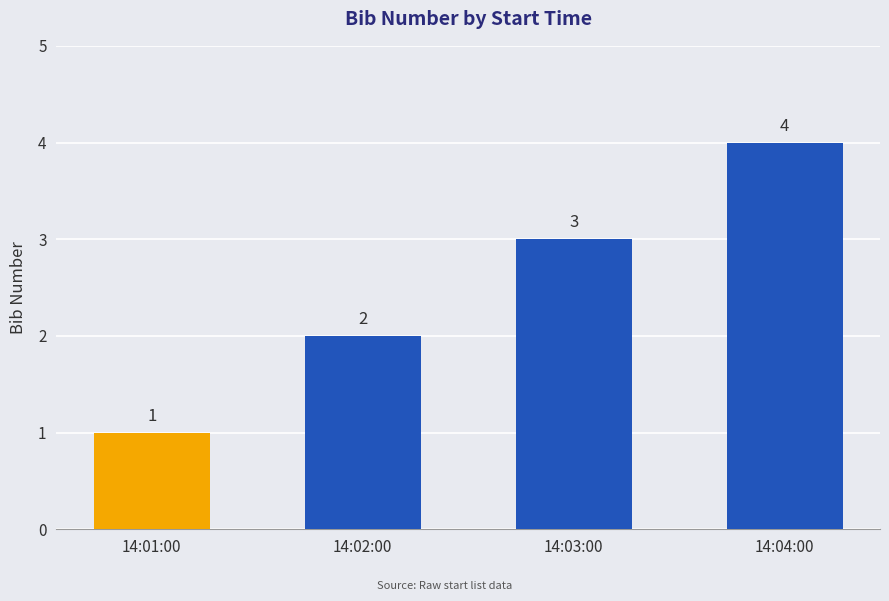

Reading left to right, transcribe all the data shown in this chart.

1	2	3	4